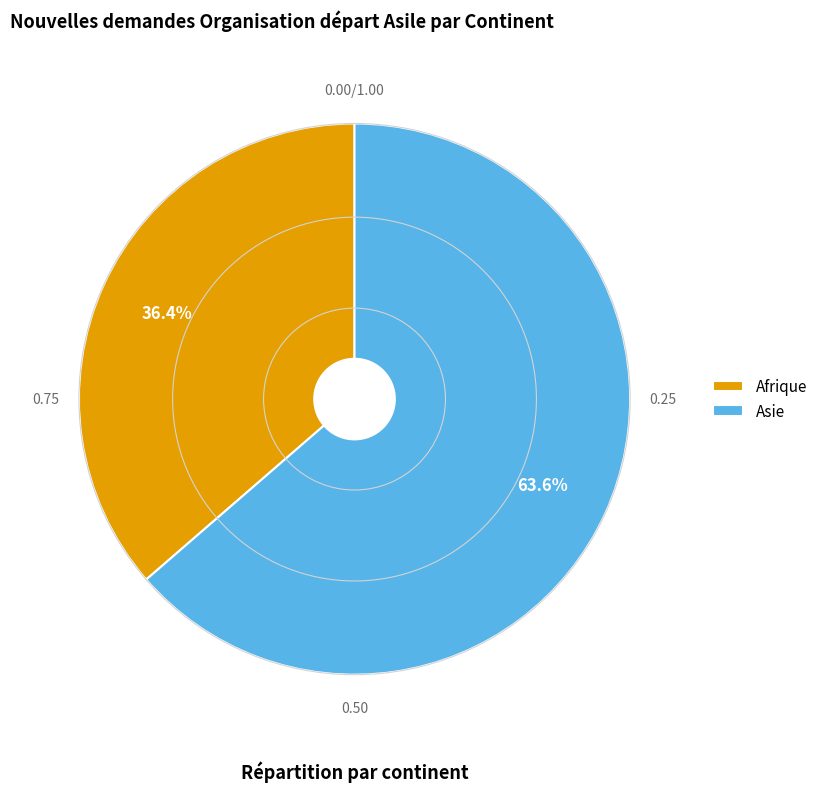

What is the total percentage of Afrique and Asie?

100.0%